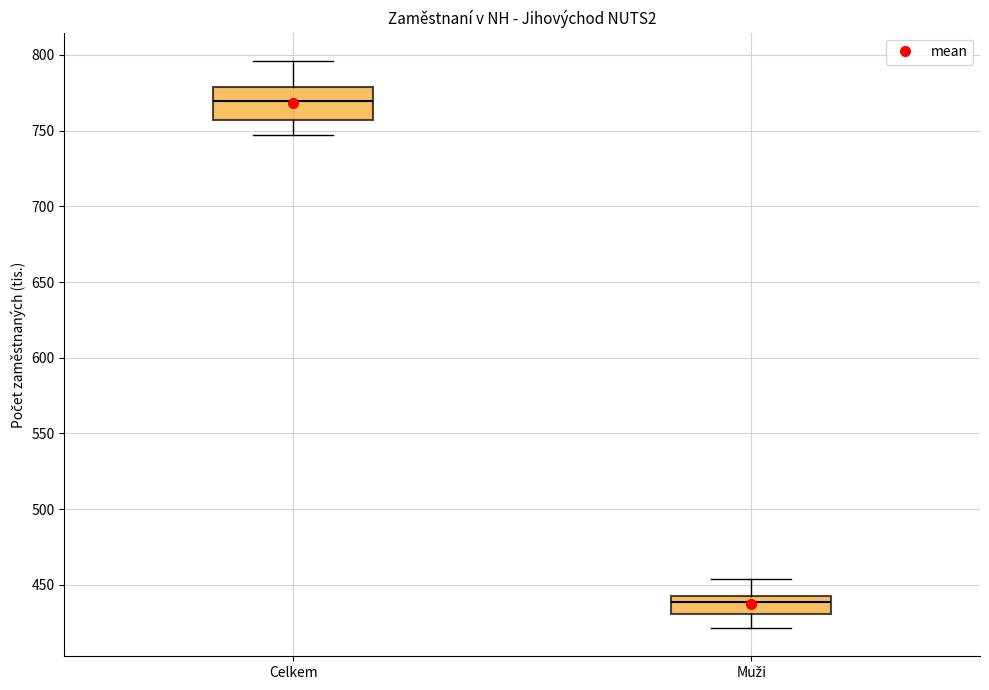

Reading left to right, read every box against the y-axis: the position of its median line, the range the box covers, and the ends of its whiskers. The values are not printed on the chart, so give them approximately, as read against the axis.

Celkem: median 770, box 755 to 780, whiskers 745 to 795
Muži: median 440 (just below the box's upper edge), box 430 to 440, whiskers 420 to 455